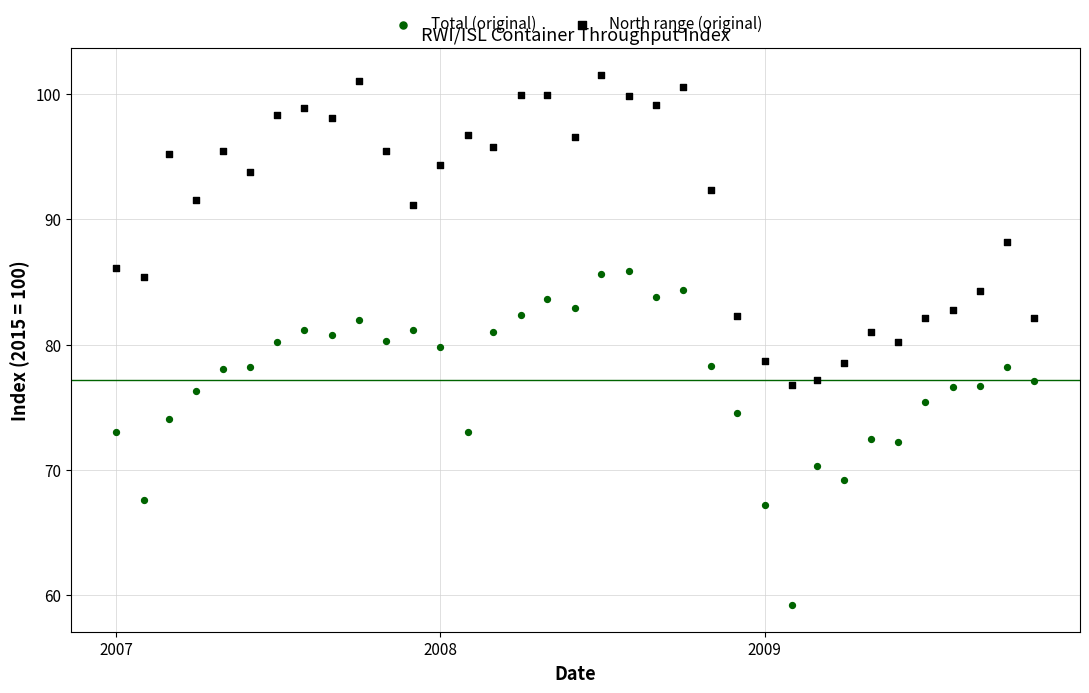

Across all data points, what is the range of X values (max minus min)?

1035.0